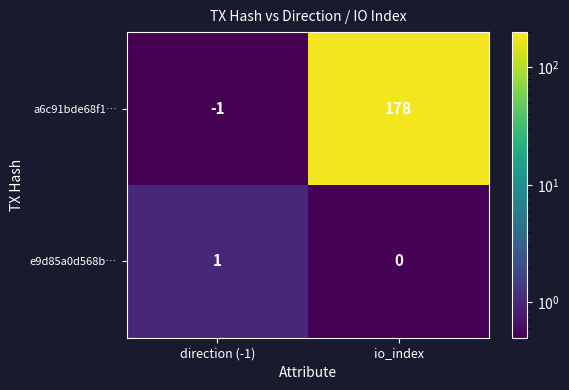

Which label corresponds to the largest value in the chart?

io_index